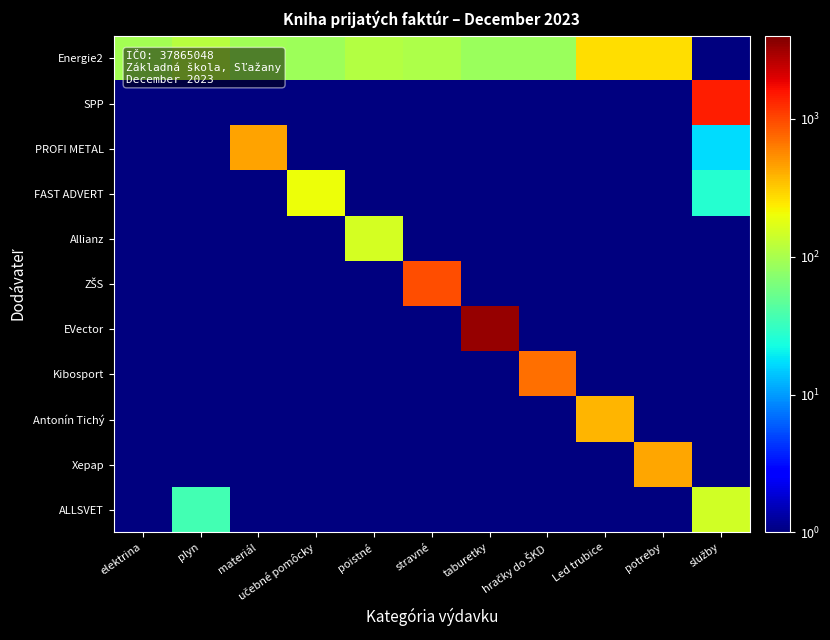

Between materiál and potreby, which is larger?

potreby